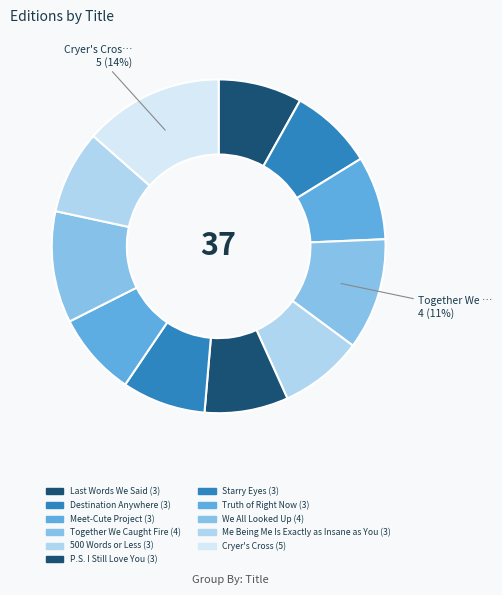

To the nearest percent, what is the difference between the P.S. I Still Love You and Cryer's Cross slice percentages?

5%